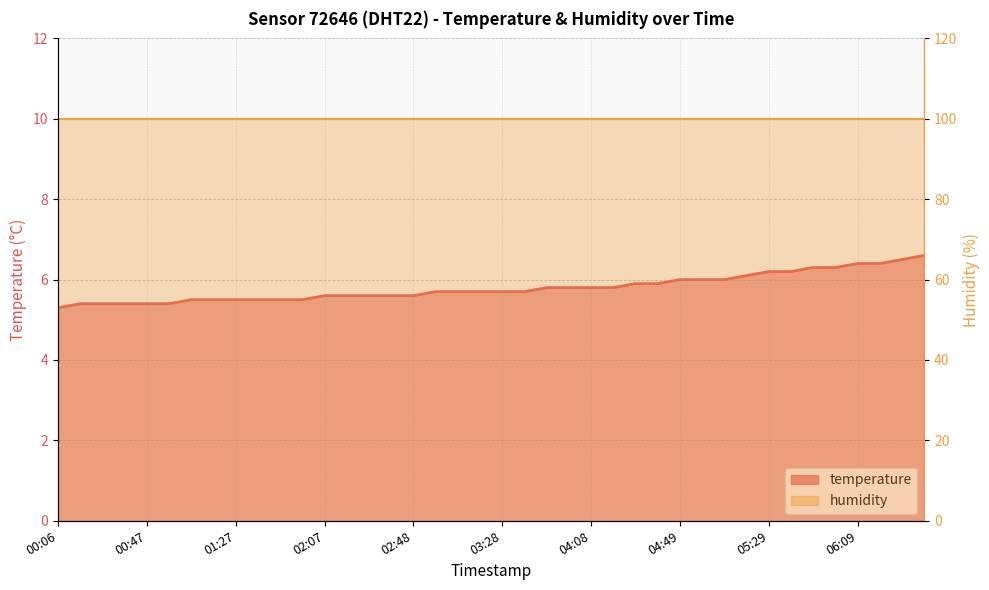

List the series in order of their overall mean, highest first.

humidity, temperature